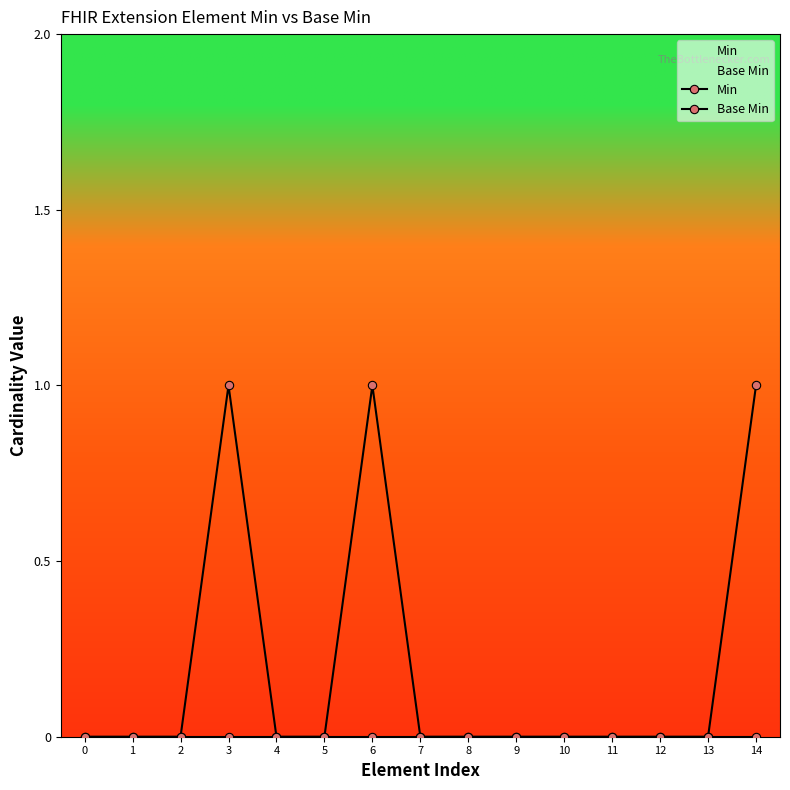

What are all the series names shown in the legend?

Min, Base Min